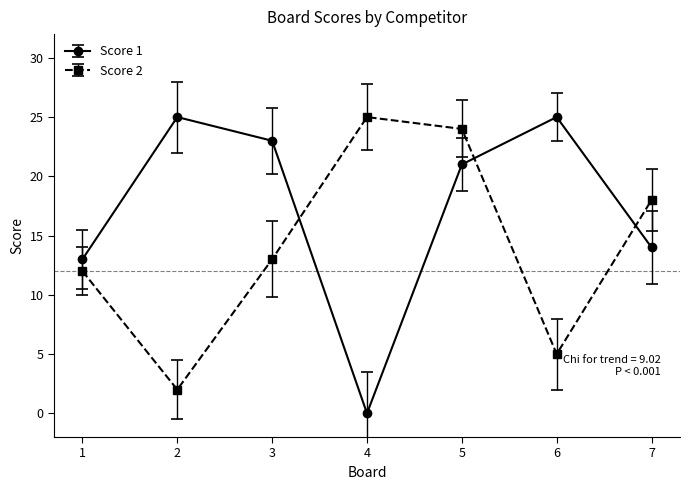

Reading left to right, what are all the values shown in this chart?

Score 1: 1=13	2=25	3=23	4=0	5=21	6=25	7=14
Score 2: 1=12	2=2	3=13	4=25	5=24	6=5	7=18